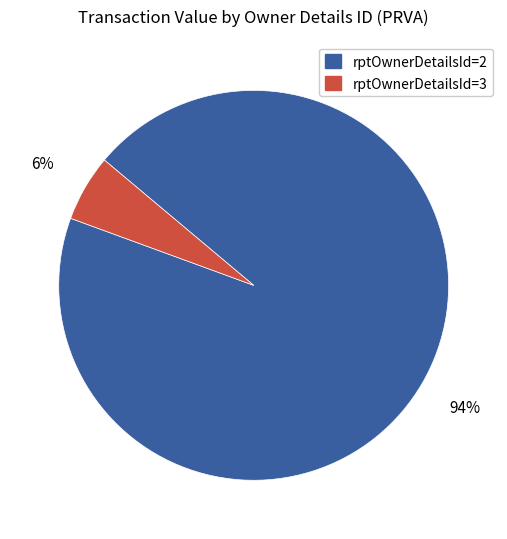

Which category has the biggest portion of the pie?

rptOwnerDetailsId=2